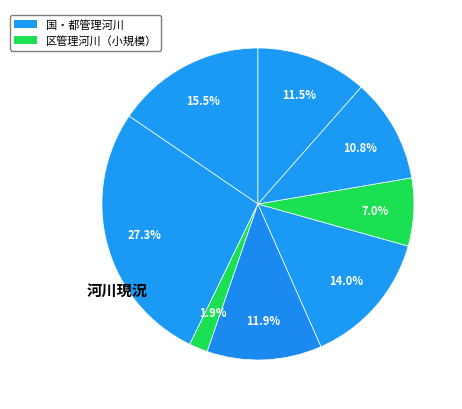

Count the number of slices in the pie.

8